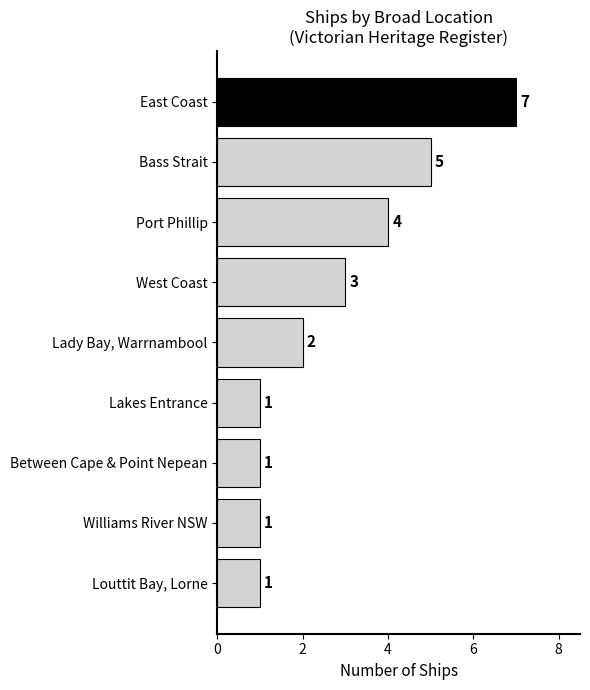

How many bars are there in total?

9